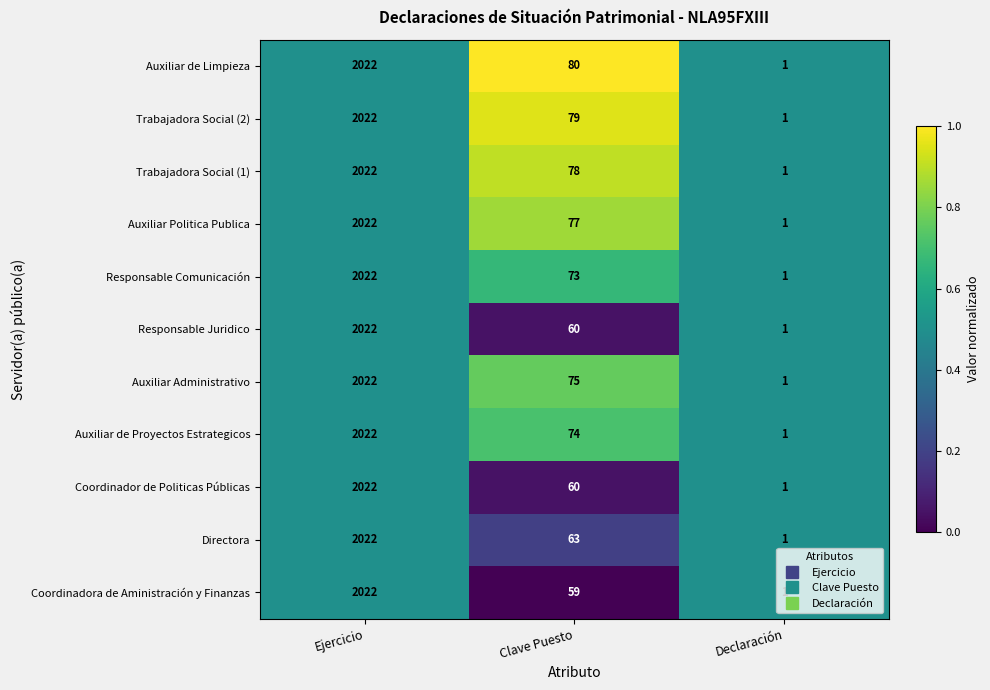

Is it true that Auxiliar Administrativo equals 1 at Declaración?

True